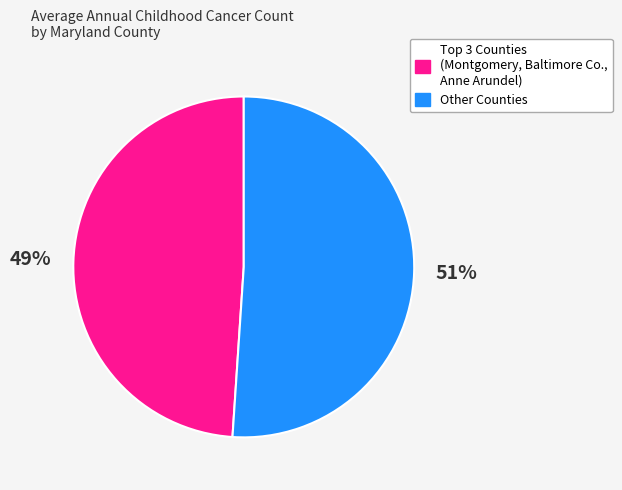

To the nearest percent, what is the average slice percentage?

50%